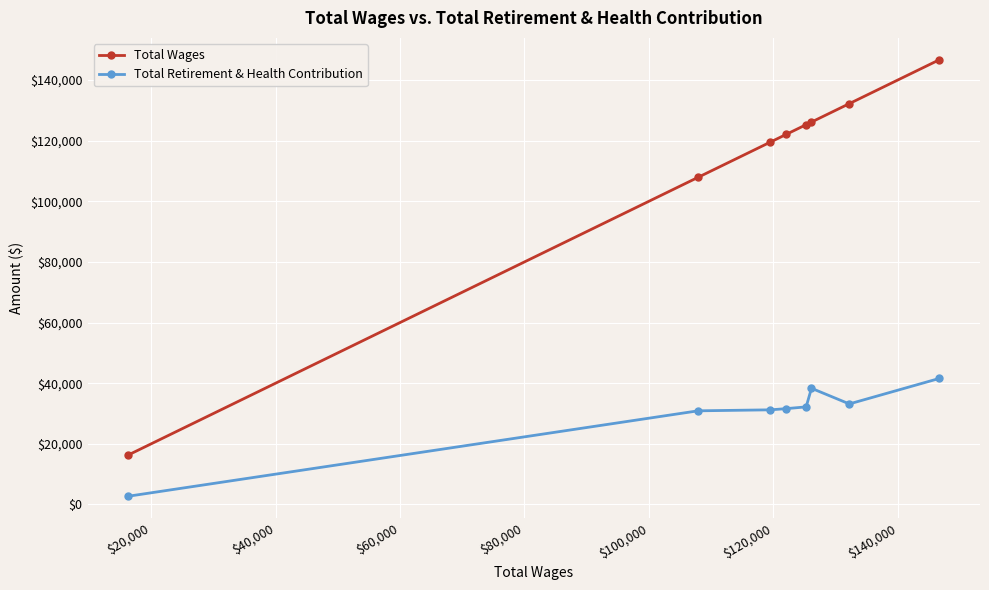

What is the sum of all Total Retirement & Health Contribution values?

241717